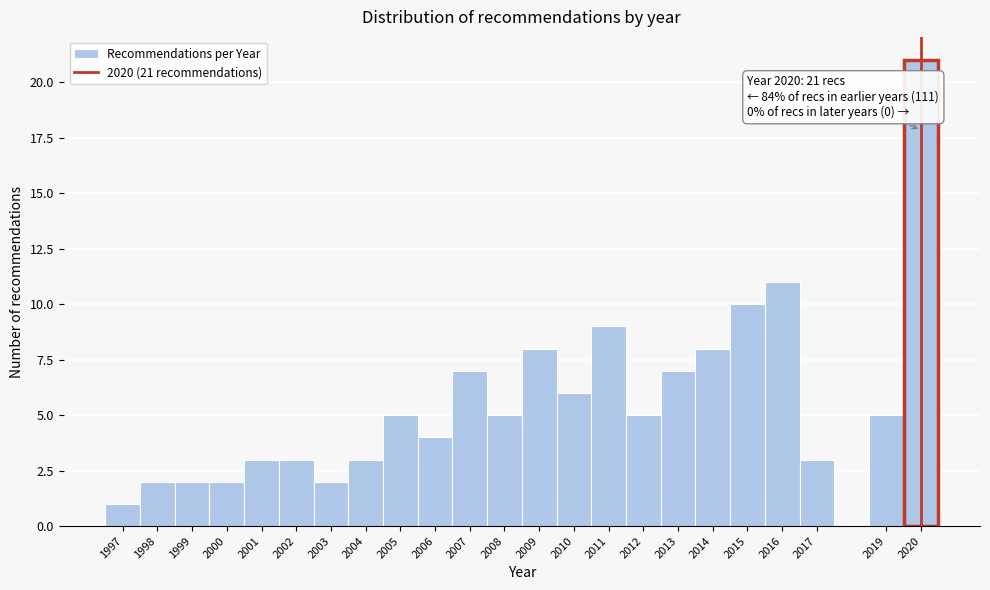

Which range on the x-axis has the tallest bar?

2019.5 to 2020.5